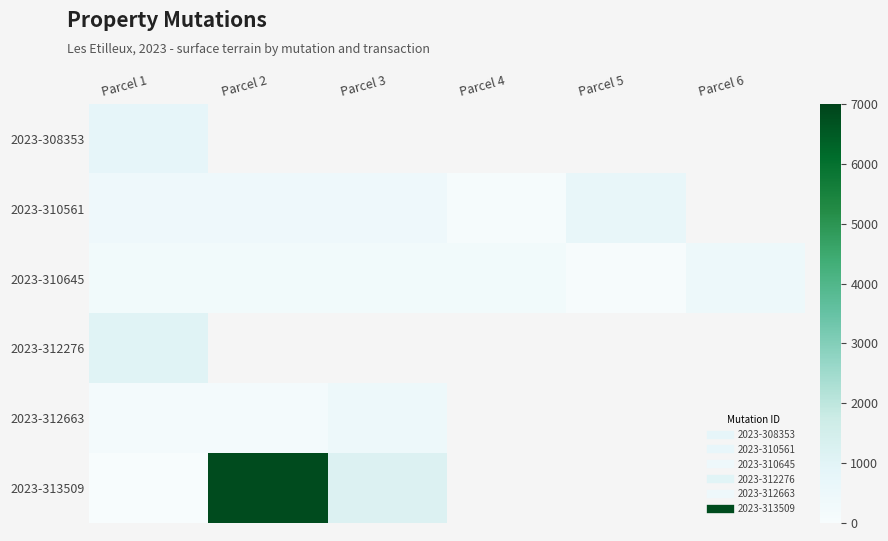

Which category has the highest value across all series?

Parcel 2